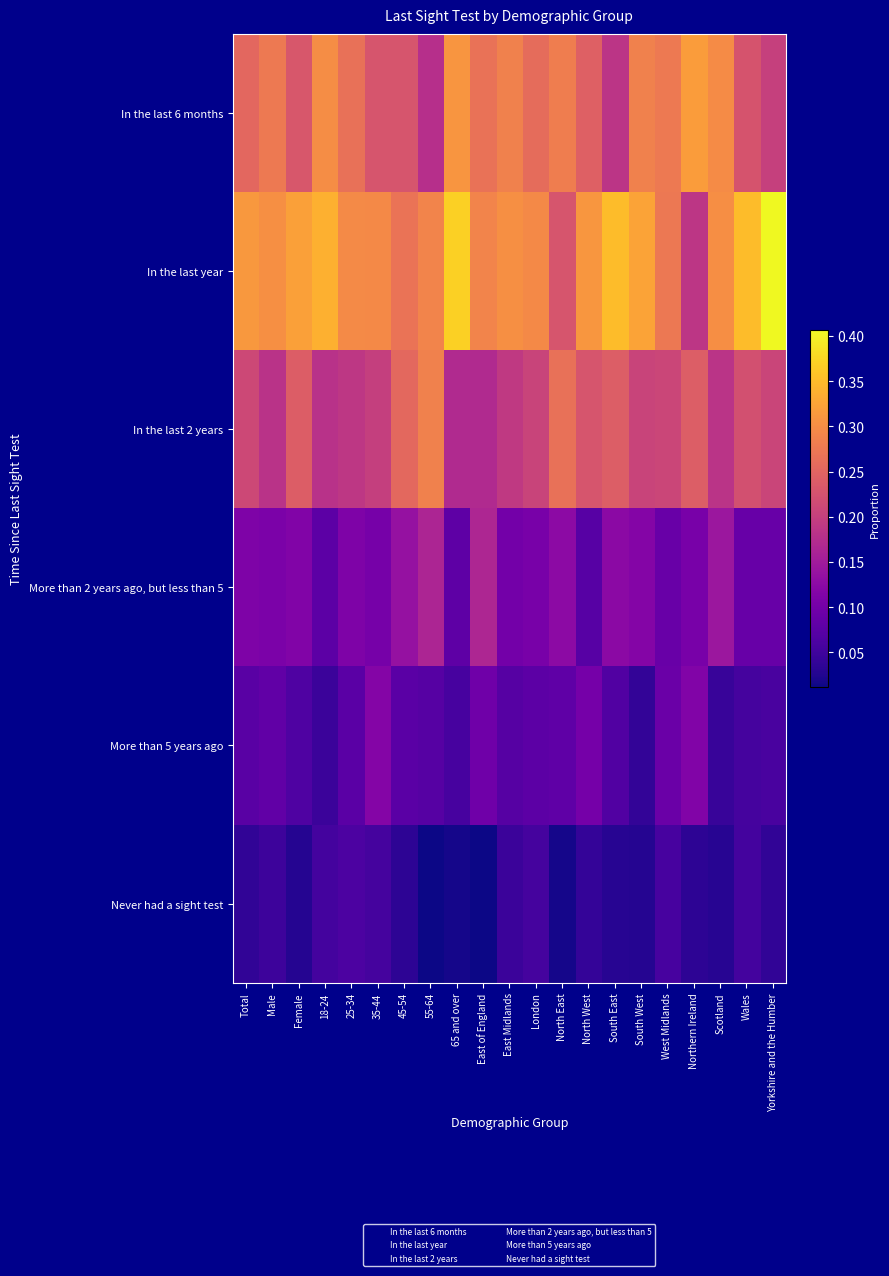

True or false: More than 5 years ago has a value of 1.8 at 55-64.

False